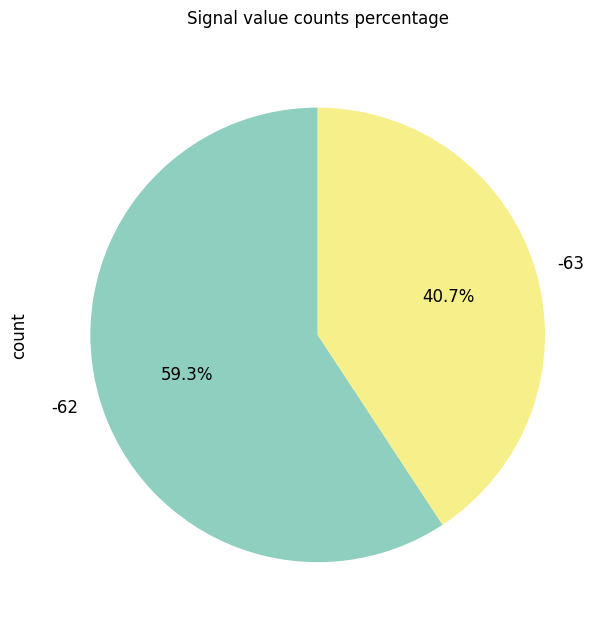

Which has a higher value, -63 or -62?

-62